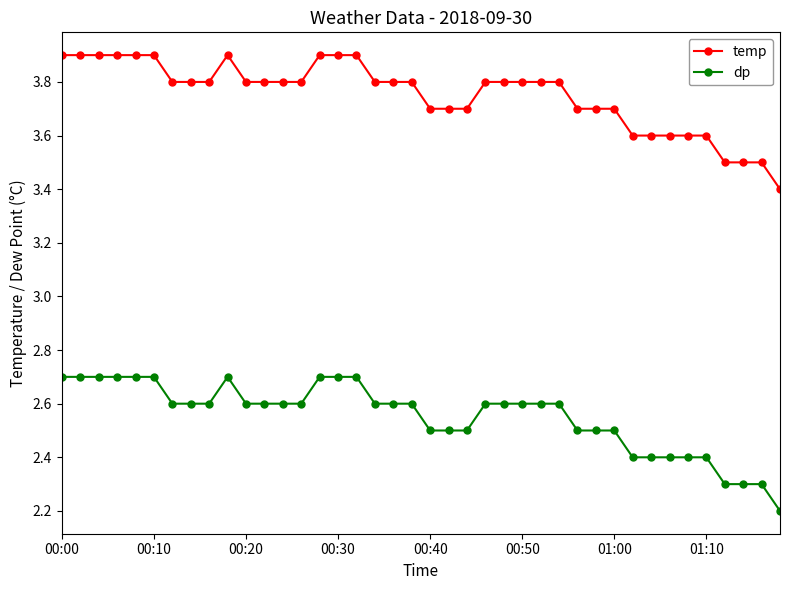

True or false: temp and dp cross at least once.

False